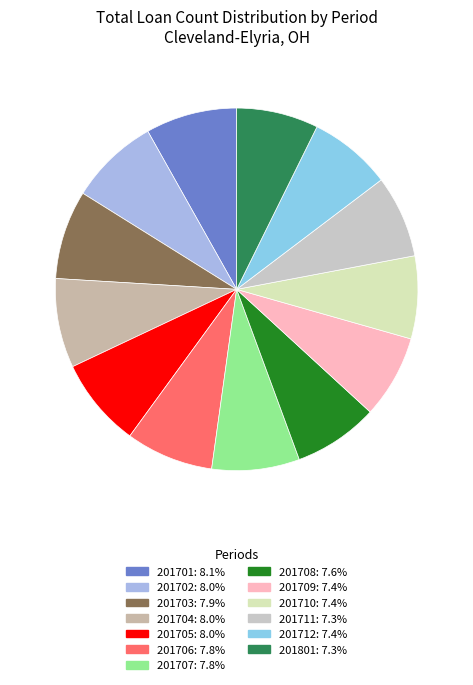

What is the largest slice in the pie chart?

201701